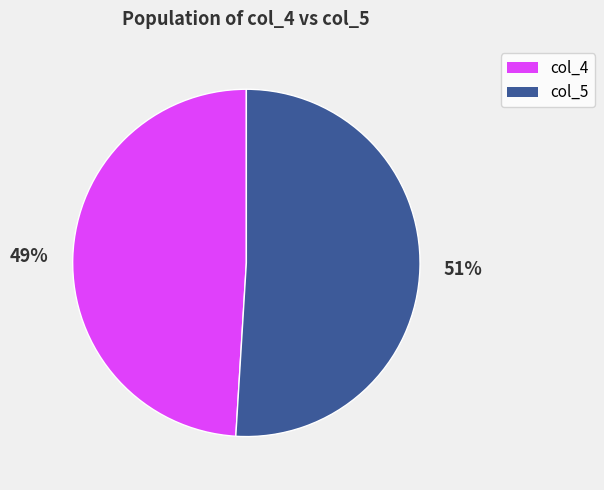

Is there a majority slice in this chart?

Yes